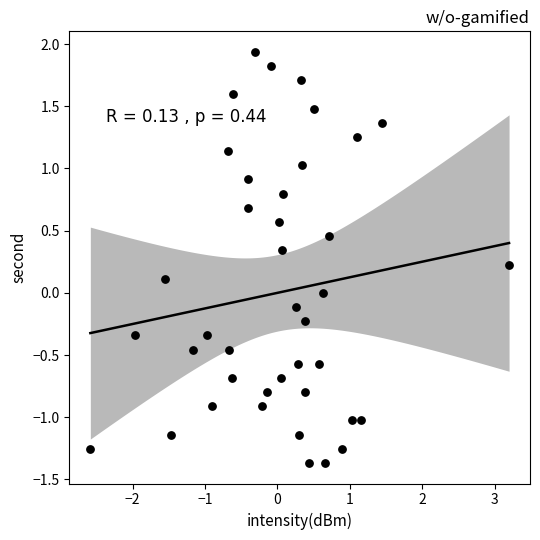

What is the range of Y values (max minus min)?

3.3